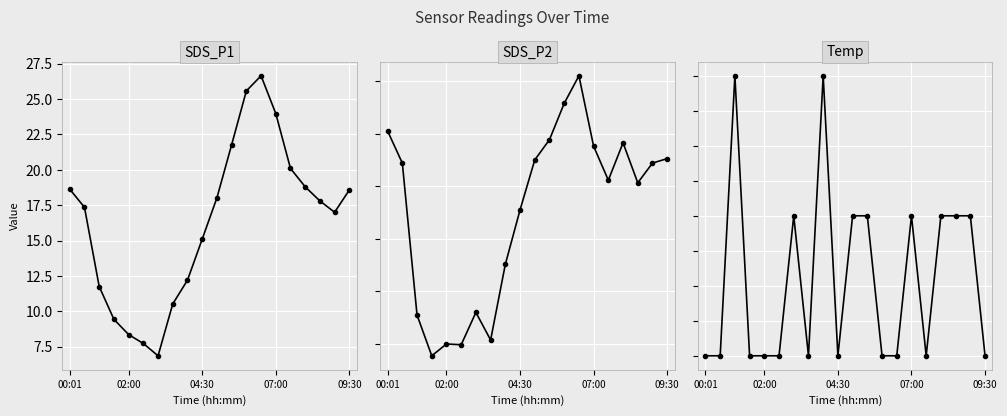

Which has a higher value, 11 or 13?

13